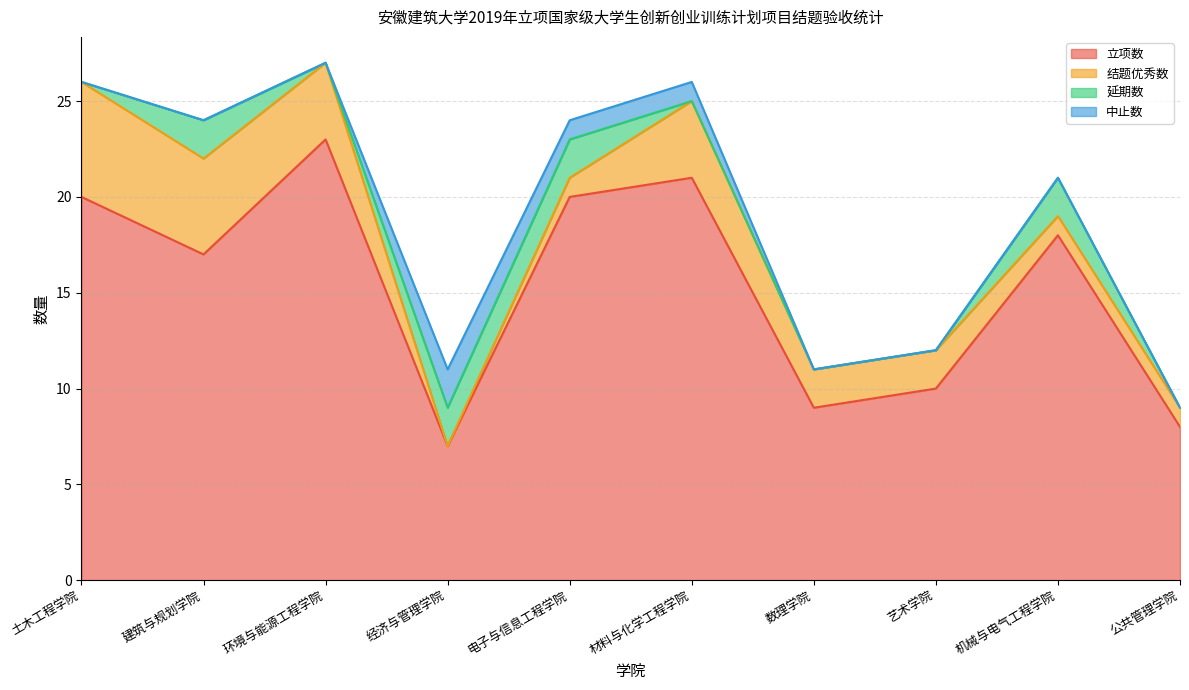

True or false: 立项数 has a value of 12 at 材料与化学工程学院.

False